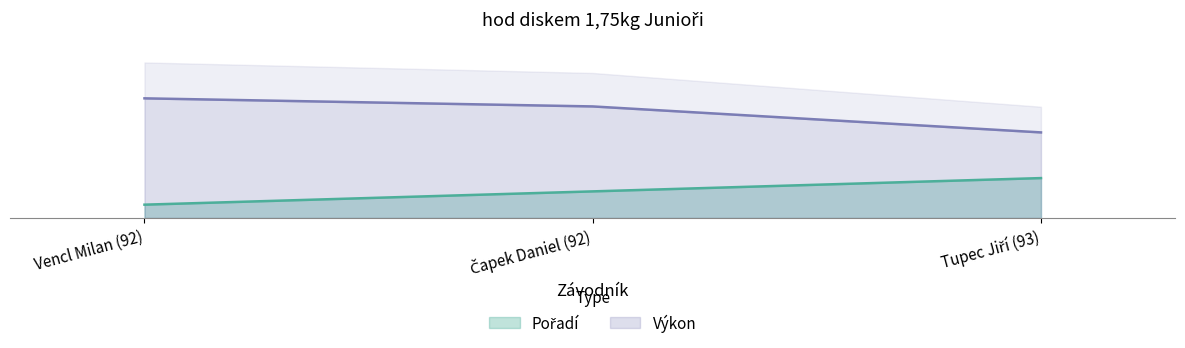

The Výkon series shows 45.0 at Vencl Milan (92). True or false?

True